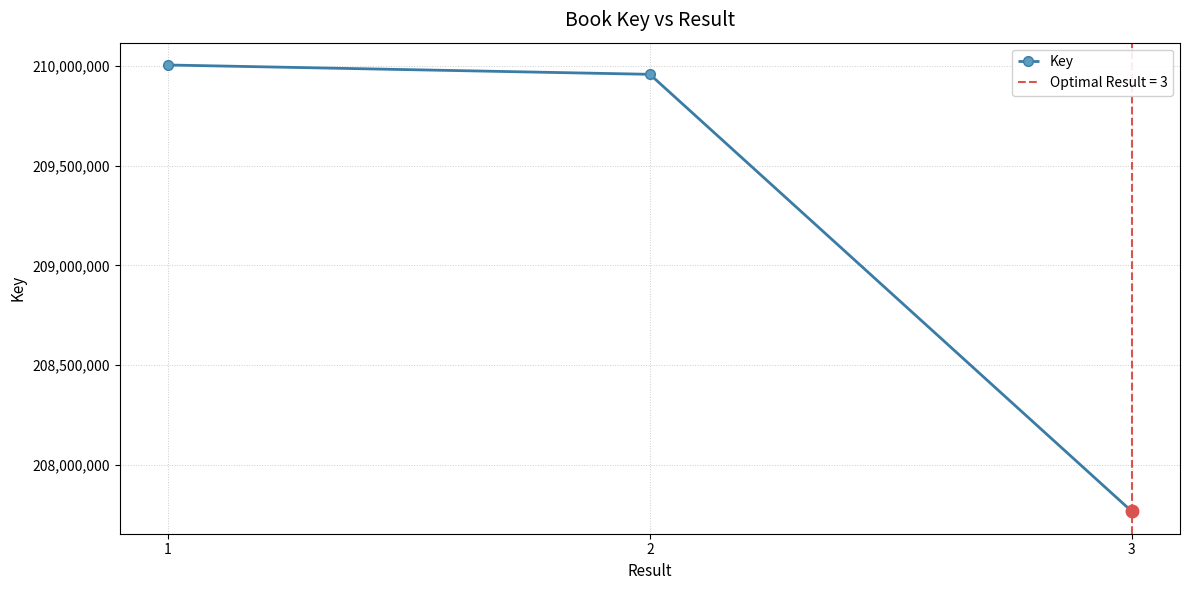

What is the change in value from 1 to 2?

-46794